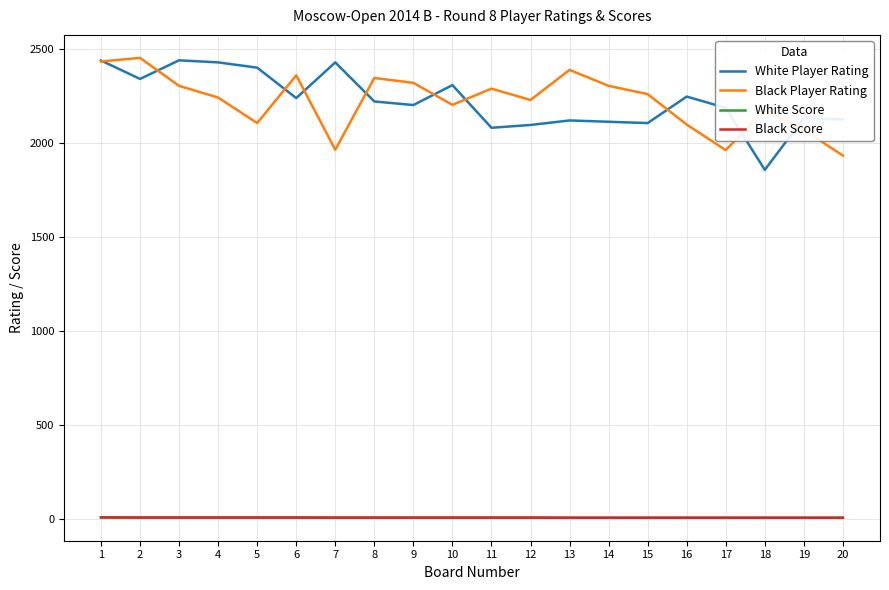

True or false: Black Player Rating and Black Score intersect in this chart.

False